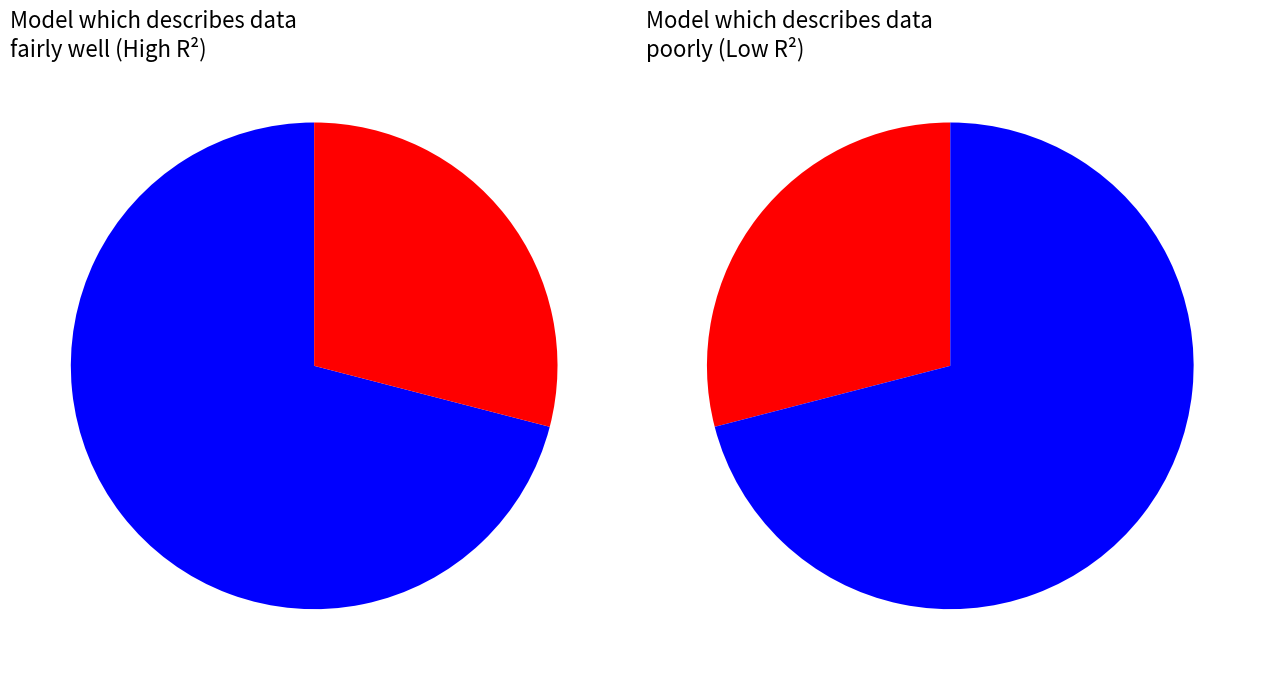

What percentage is the 8 Laps slice, to the nearest percent?

71%